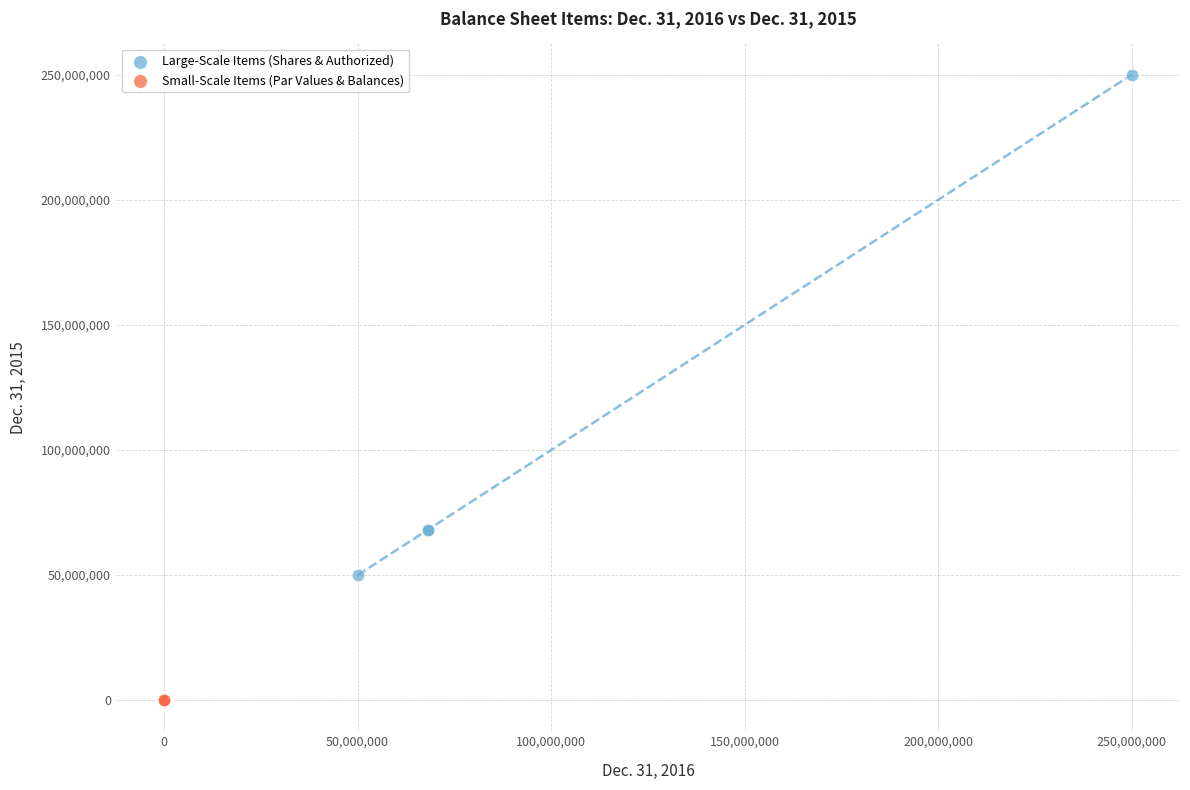

Which series contains the highest Y value?

Large-Scale Items (Shares & Authorized)